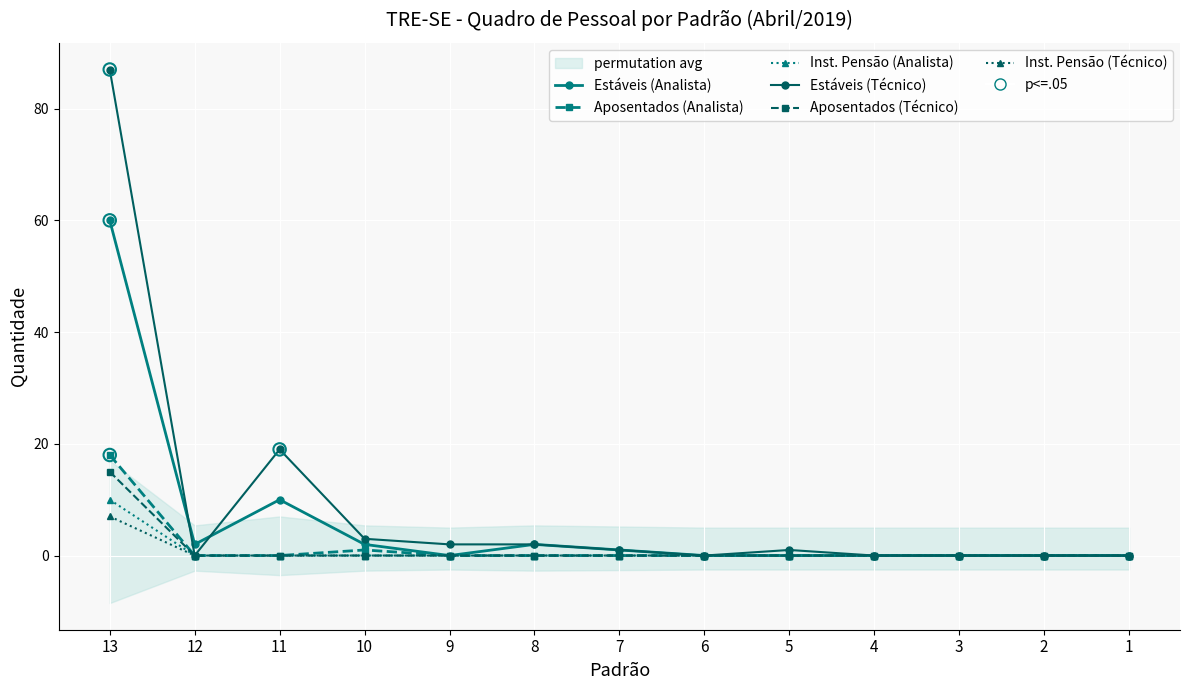

What are all the series names shown in the legend?

Estáveis (Analista), Aposentados (Analista), Inst. Pensão (Analista), Estáveis (Técnico), Aposentados (Técnico), Inst. Pensão (Técnico)